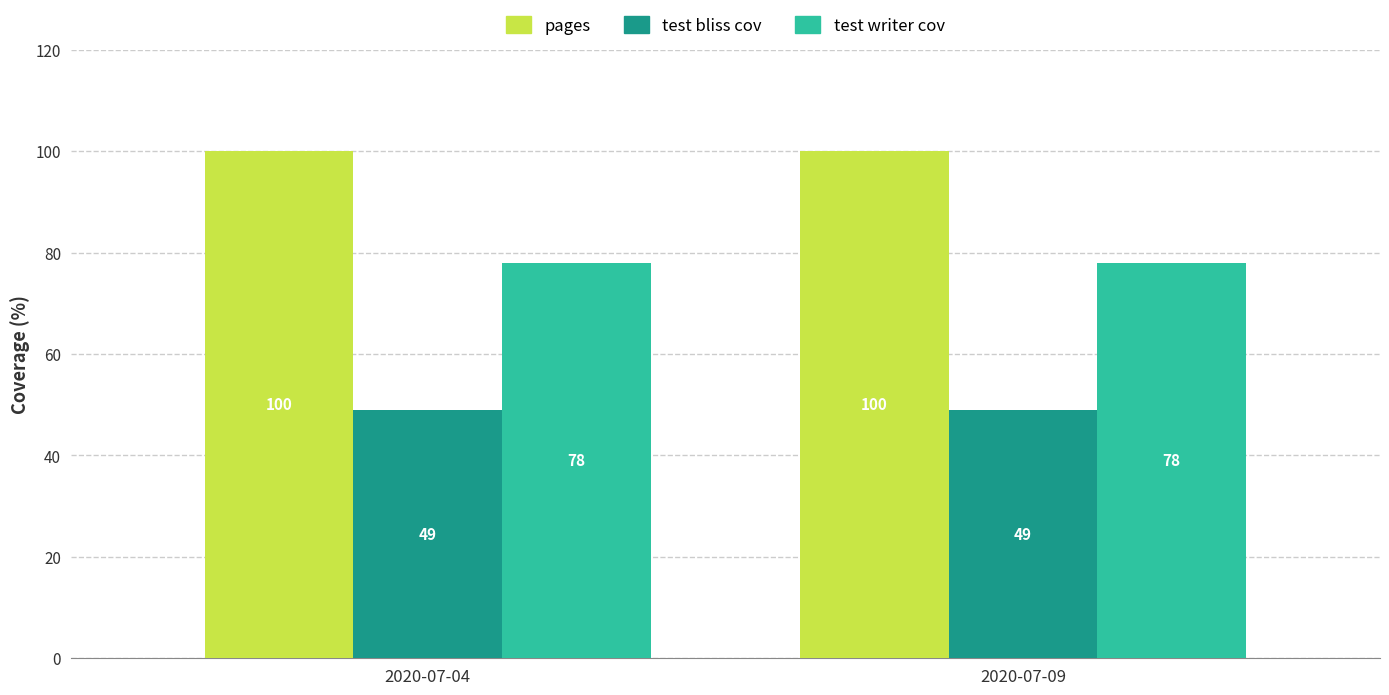

What is the total value across all series at 2020-07-04?

227